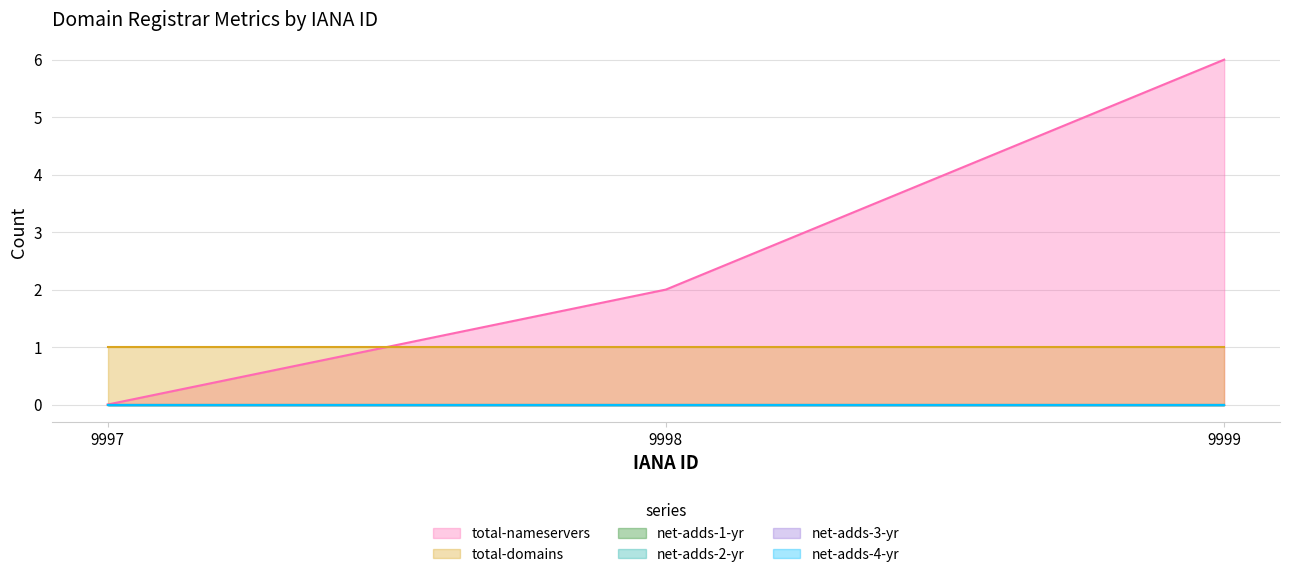

At which category is the sum across all series the highest?

9999